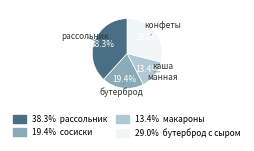

Does any single category account for the majority?

No